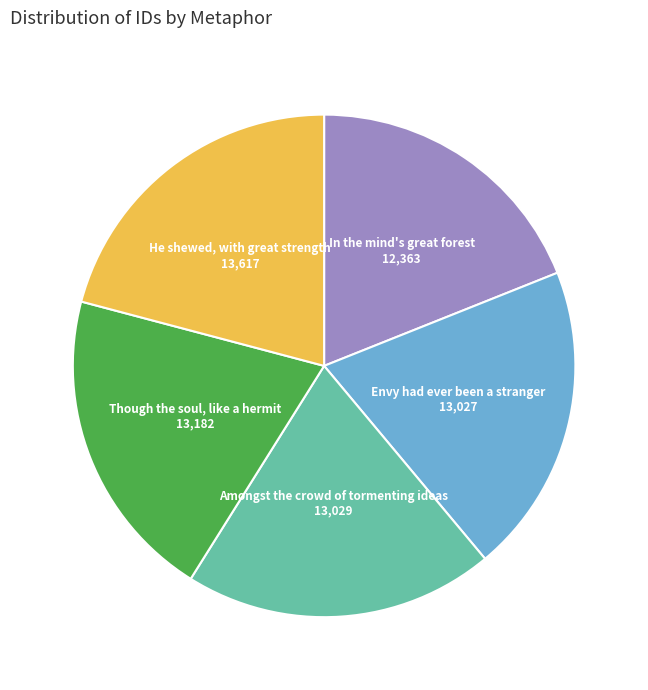

Is there any slice that represents more than half of the pie?

No